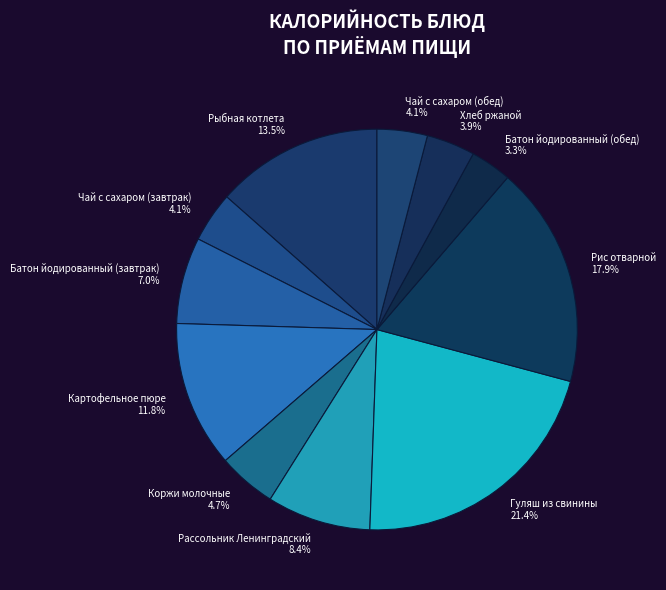

Is there any slice that represents more than half of the pie?

No